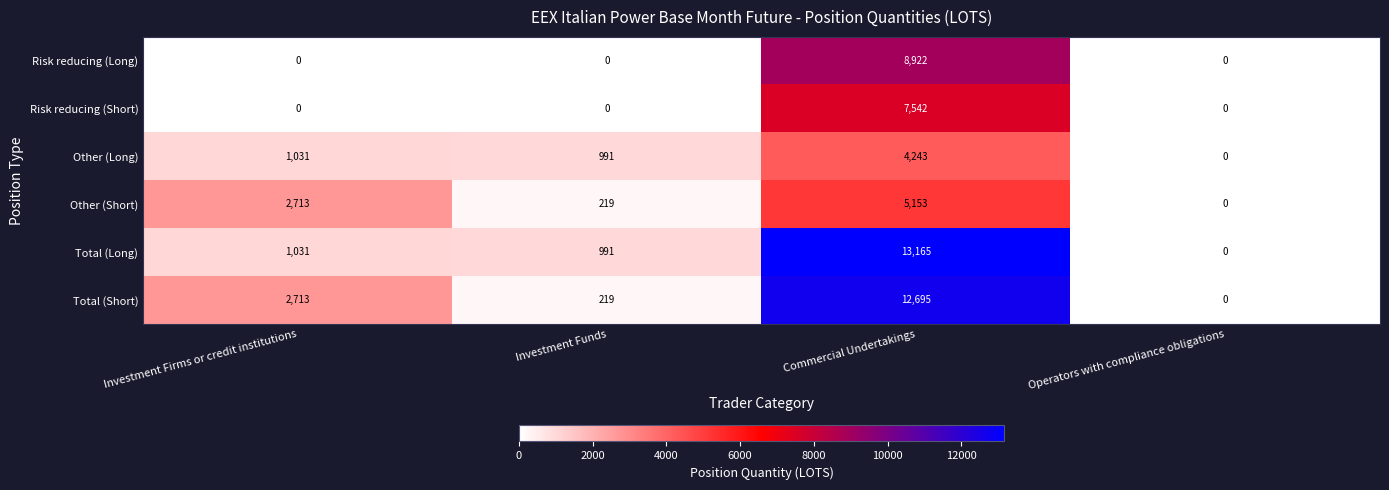

At which category is the sum across all series the highest?

Commercial Undertakings